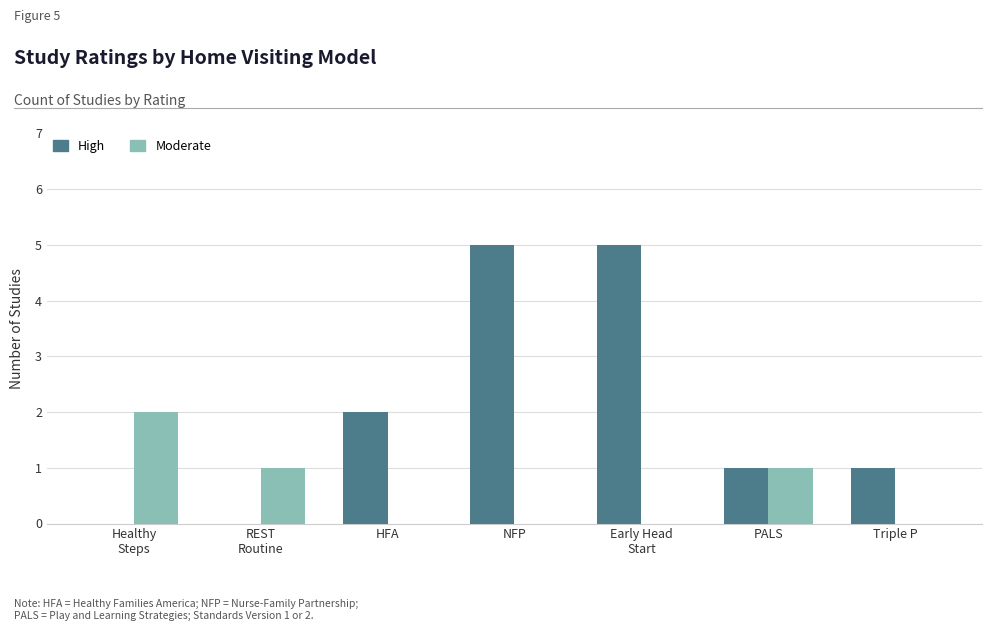

Between PALS and Triple P, which series saw the biggest shift?

Moderate